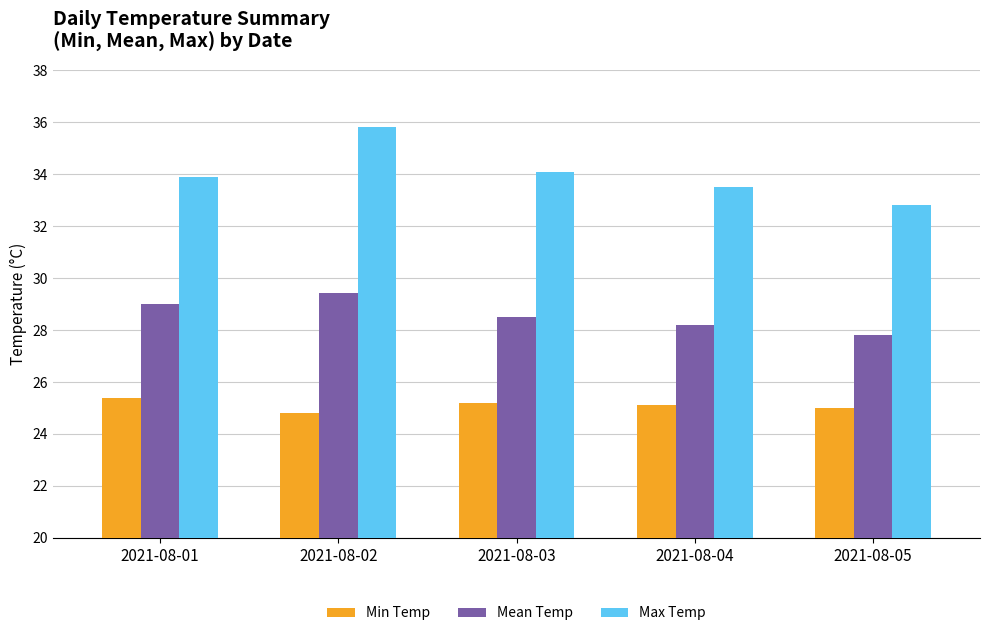

Which series changed the most between 2021-08-02 and 2021-08-03?

Max Temp